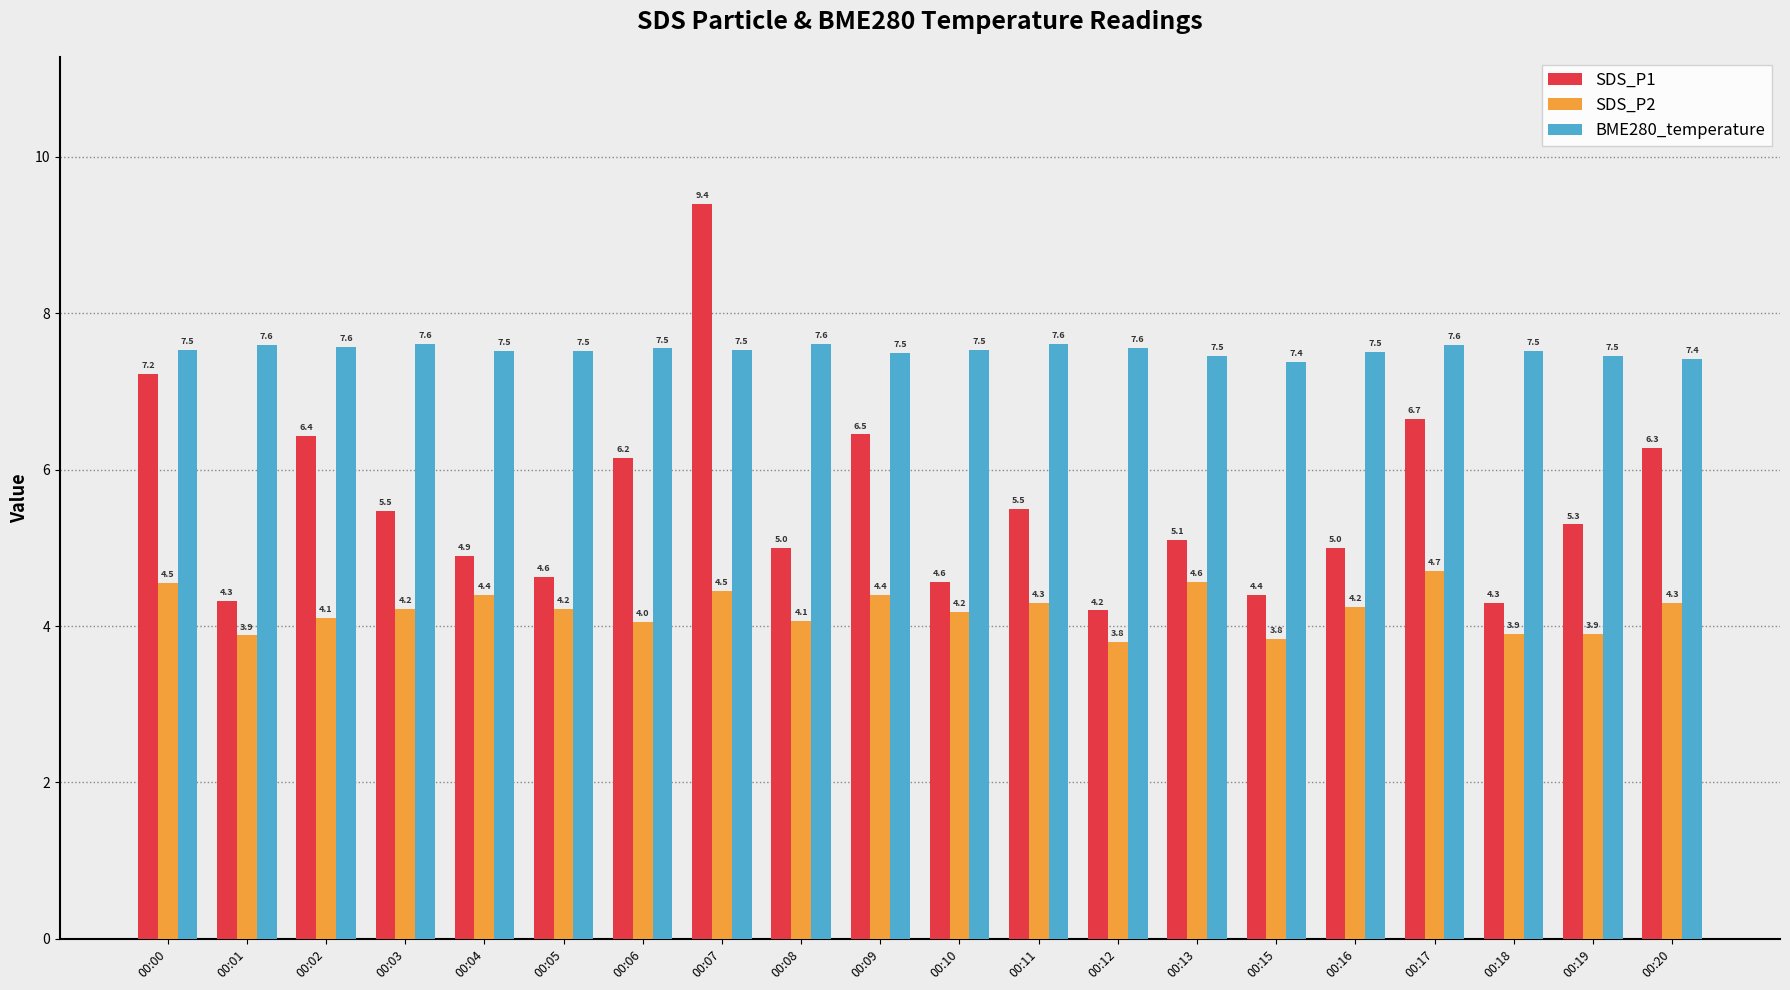

What is the sum of all SDS_P2 values?

84.1